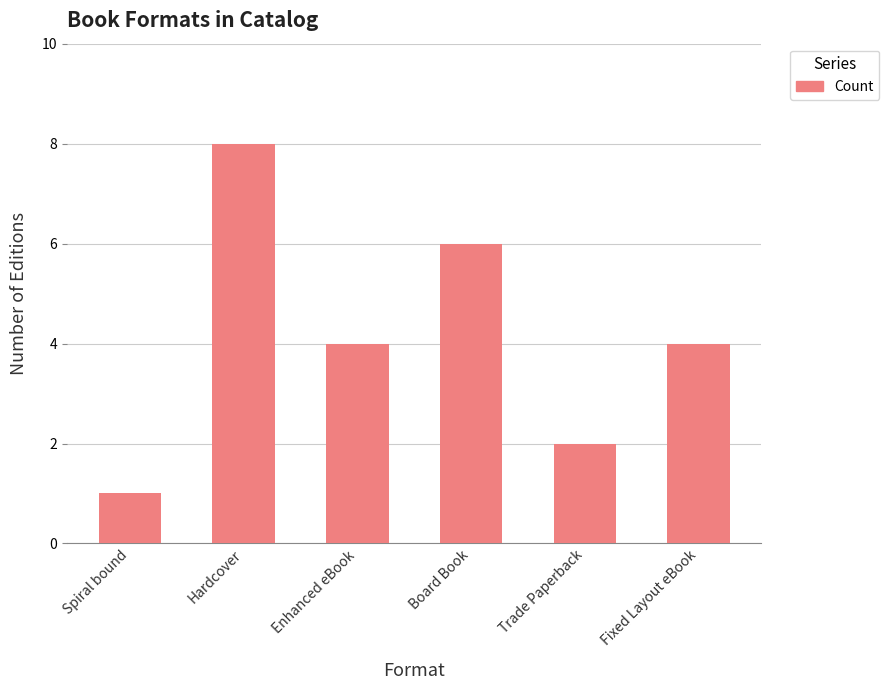

Are the bars horizontal?

No